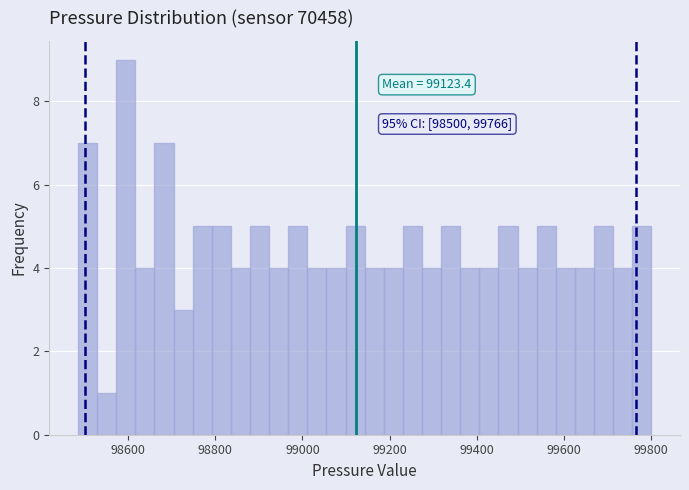

Around what value on the x-axis is the tallest bar? Give the approximate position of its centre, as read against the axis.

98600